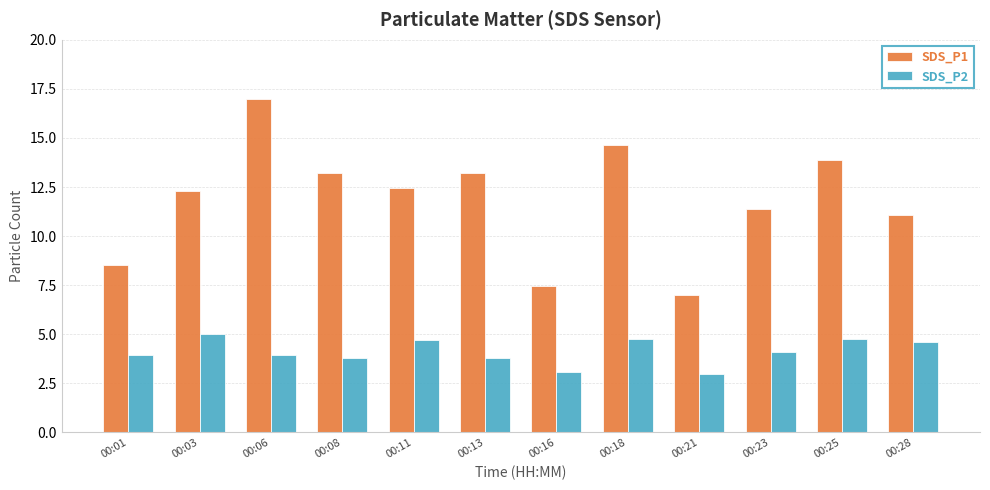

What is the greatest value displayed?

17.0